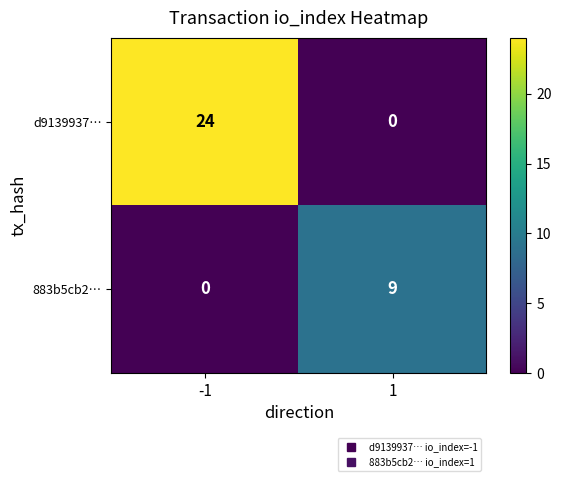

Which series changed the most between -1 and 1?

d9139937…